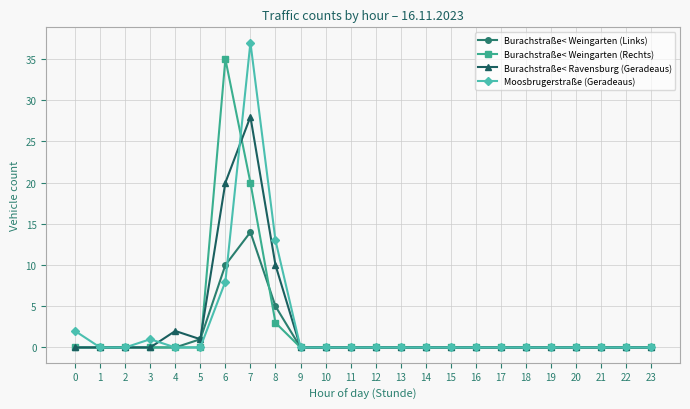

At which category does Moosbrugerstraße (Geradeaus) reach its first local peak?

3